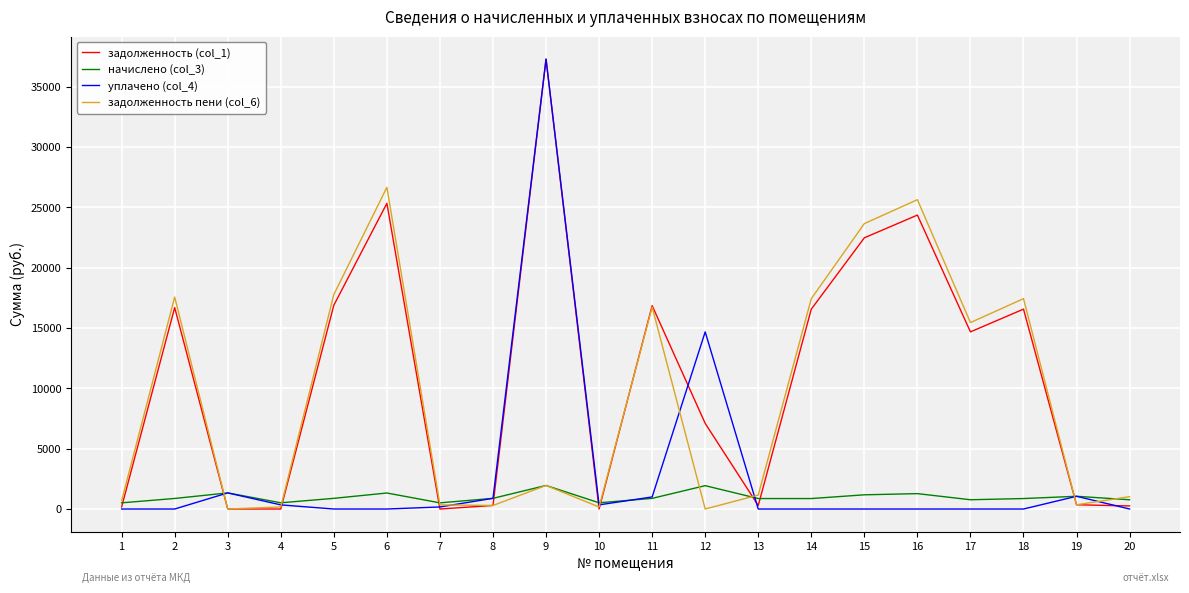

What is the greatest value displayed?

37291.7